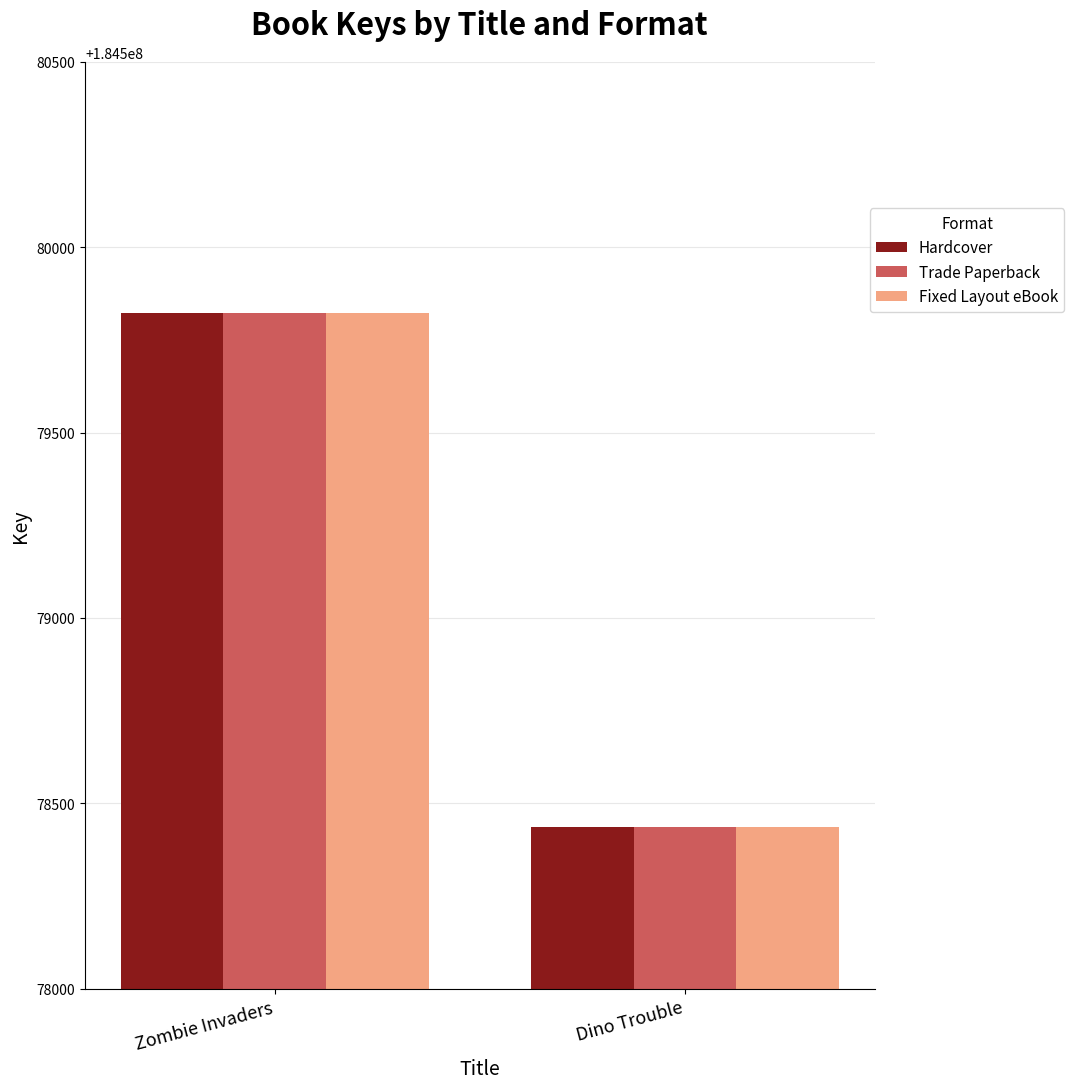

The value of Trade Paperback at Dino Trouble is 62796297. True or false?

False